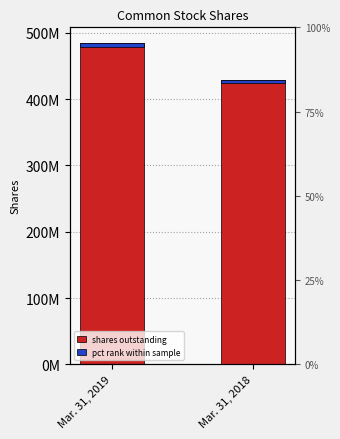

What is the minimum value for pct rank within sample?

4285063.2